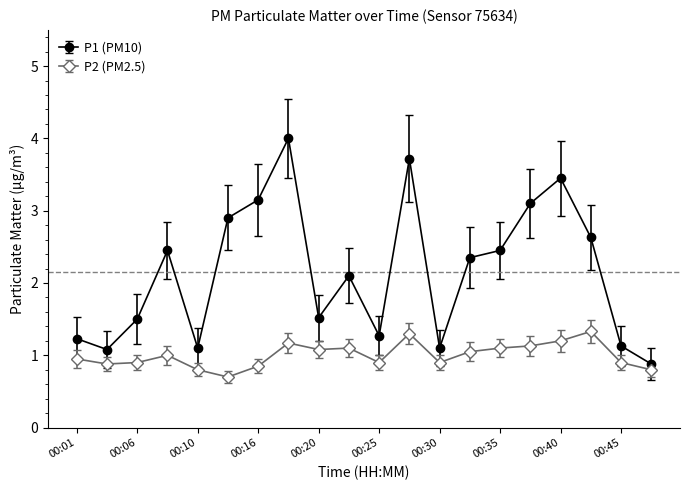

List the series in order of their overall mean, highest first.

P1 (PM10), P2 (PM2.5)